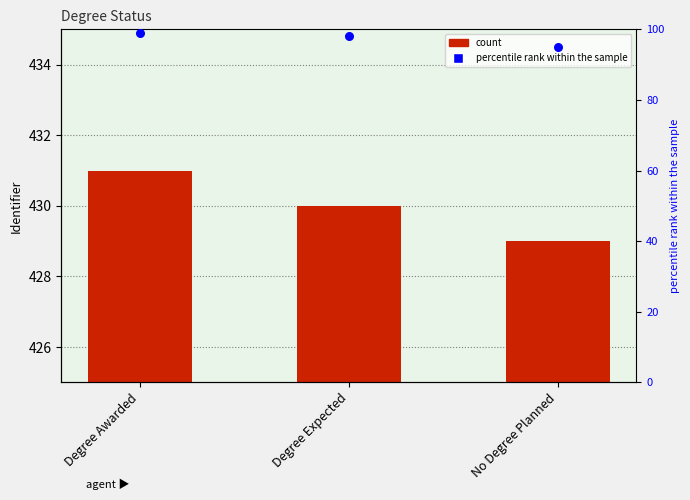

Which series has the largest total across all categories?

count